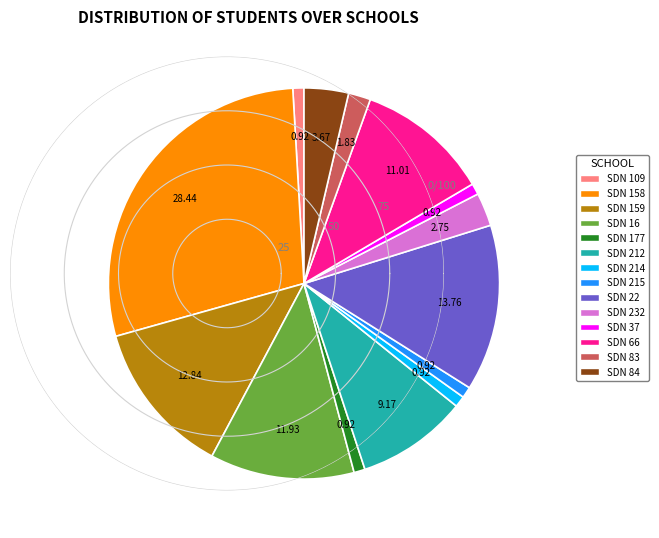

Which has a higher value, SDN 109 or SDN 83?

SDN 83